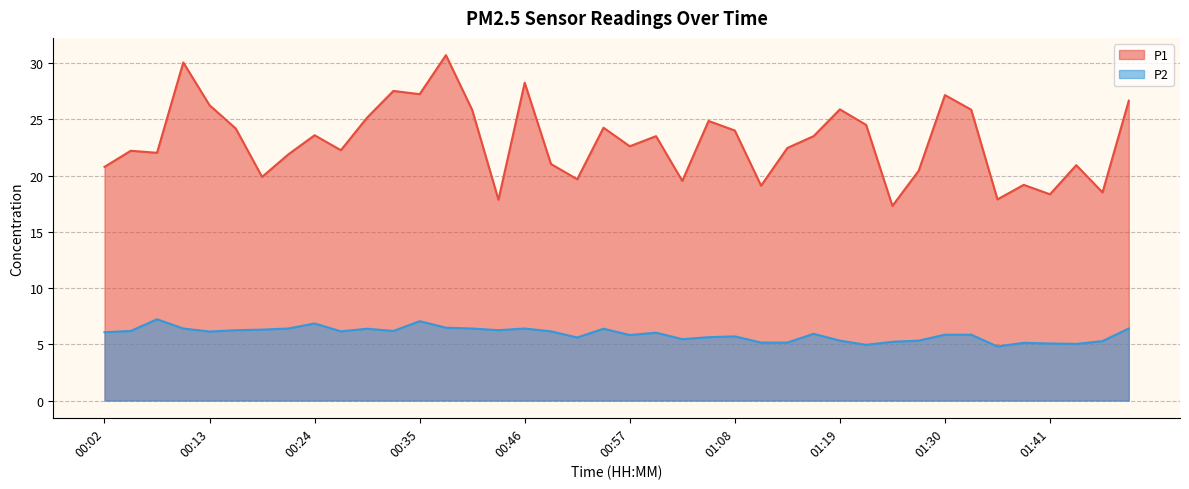

Reading right to left, list all the values displayed in this chart.

P1: 26.6	18.5	20.9	18.3	19.2	17.9	25.9	27.1	20.4	17.3	24.5	25.9	23.5	22.4	19.1	24.0	24.9	19.5	23.5	22.6	24.2	19.7	21.0	28.2	17.9	25.8	30.7	27.2	27.5	25.1	22.2	23.6	21.9	19.9	24.2	26.2	30.1	22.0	22.2	20.8
P2: 6.4	5.3	5.0	5.1	5.1	4.8	5.8	5.8	5.3	5.2	5.0	5.3	5.9	5.2	5.2	5.7	5.6	5.5	6.0	5.8	6.4	5.6	6.2	6.4	6.2	6.4	6.5	7.0	6.2	6.4	6.2	6.8	6.4	6.3	6.2	6.1	6.4	7.2	6.2	6.1